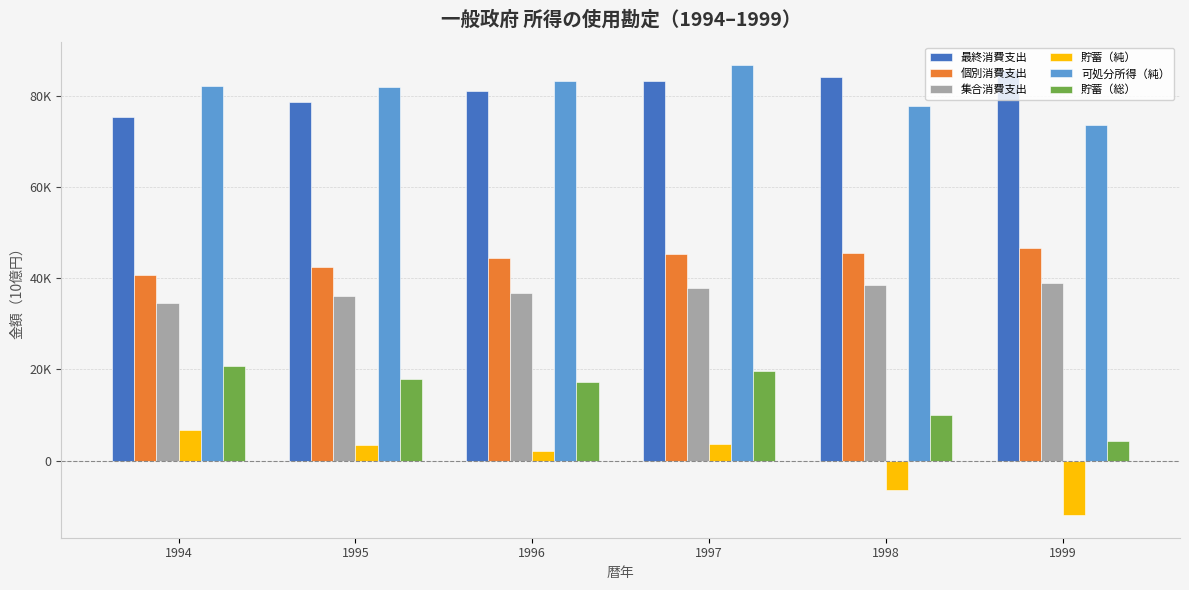

What is the difference between the 貯蓄（総） values at 1998 and 1995?

7908.4